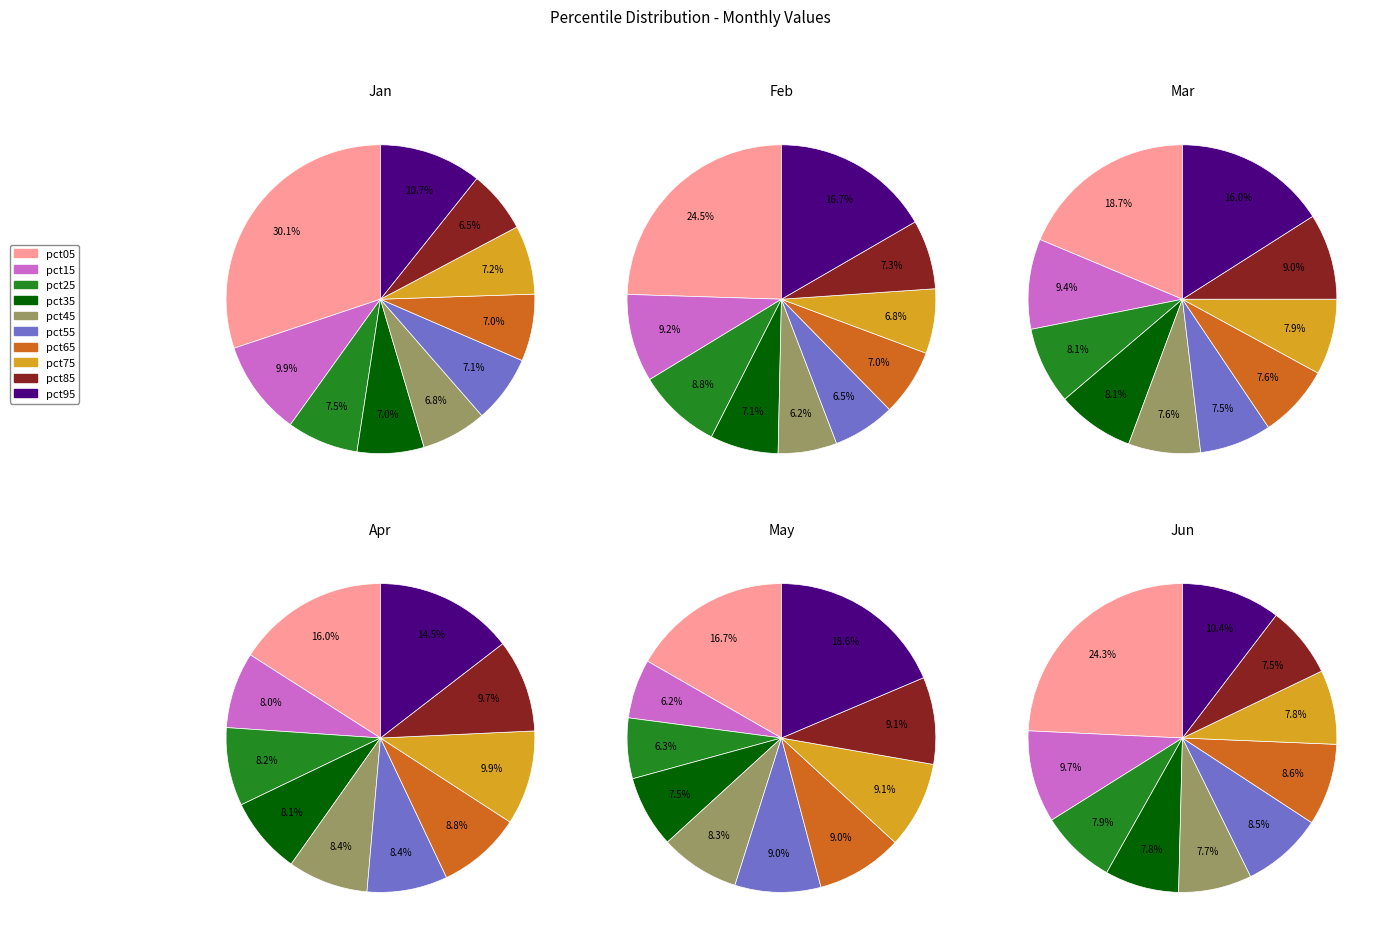

Combined, do pct35 and pct75 account for over 50%?

No